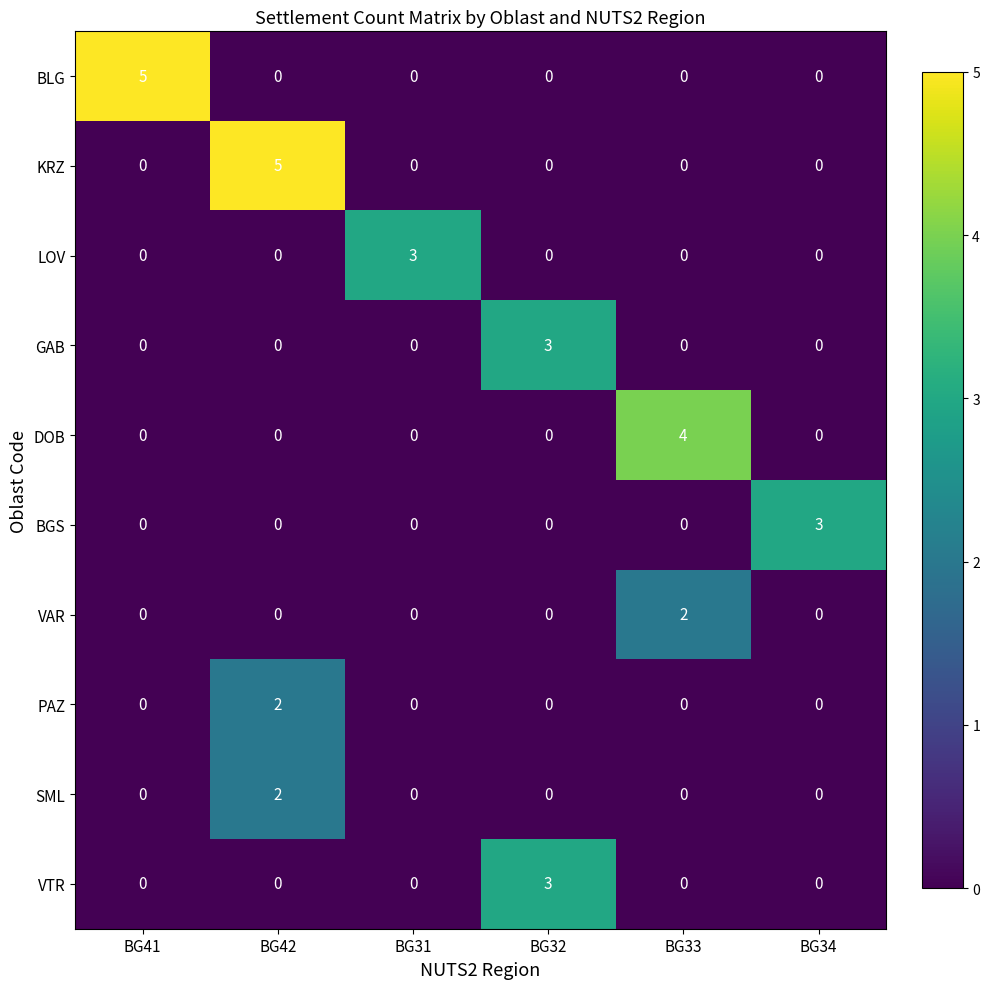

What is the difference between the maximum and minimum values in the BLG series?

5